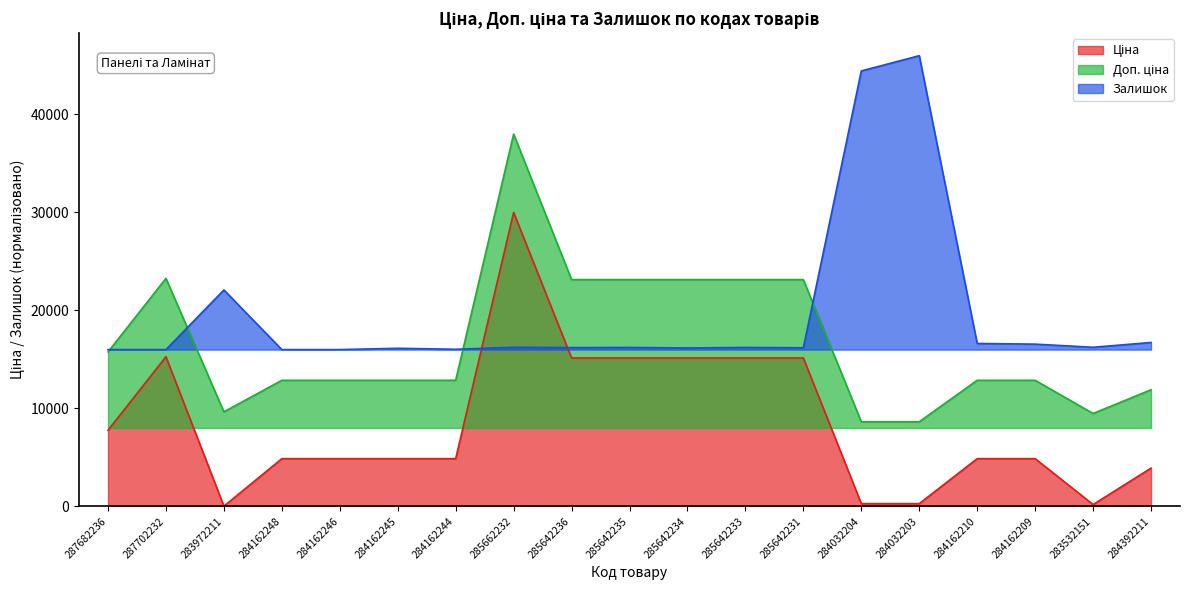

Is the value of Доп. ціна at 287702232 greater than the value of Залишок at 285642234?

Yes